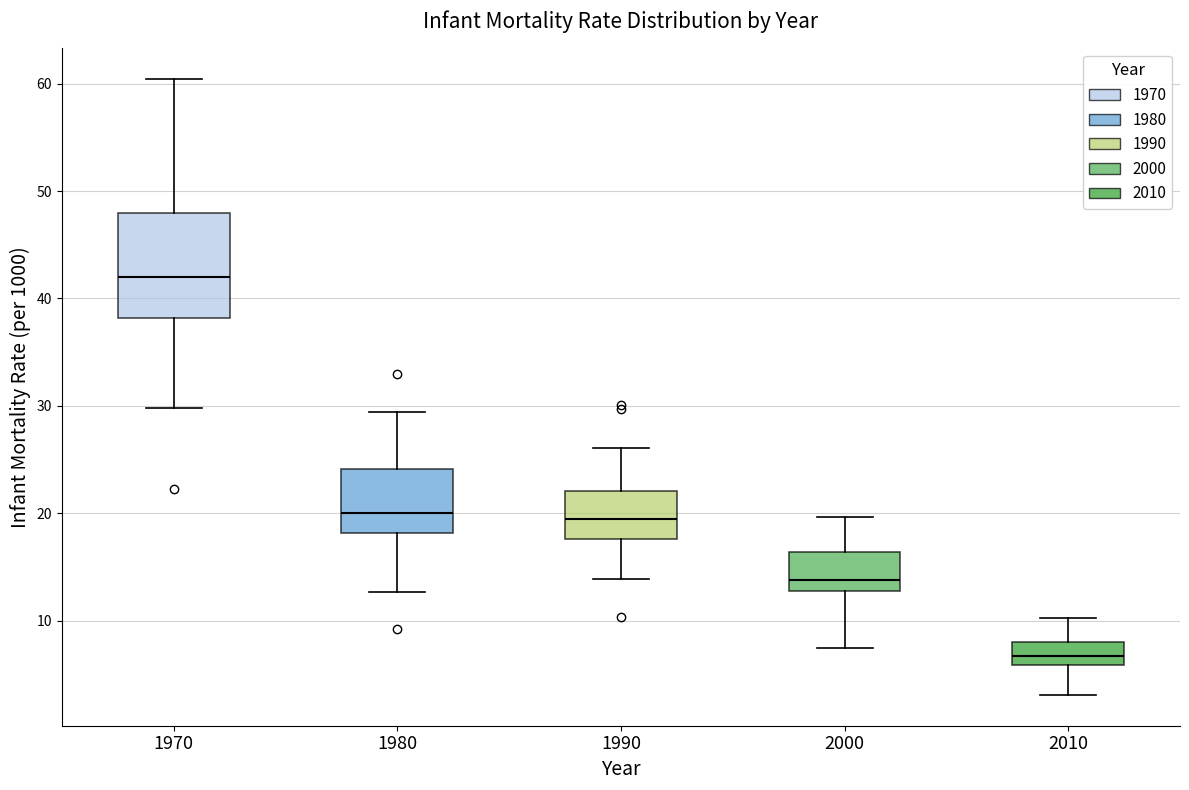

Which box's median line is the lowest?

2010